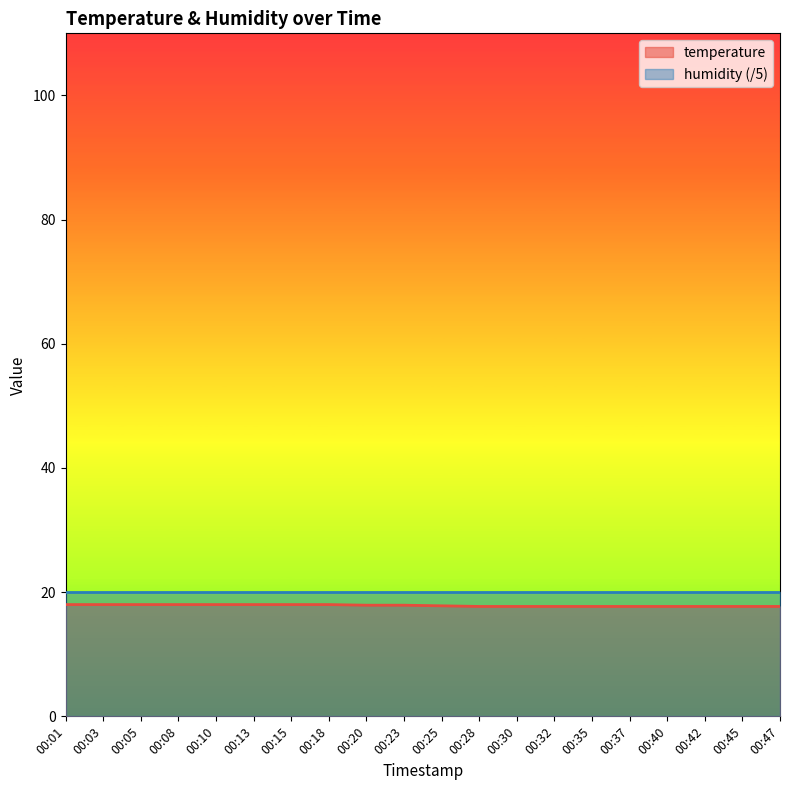

Which has a higher value, 00:01 or 00:10?

00:01